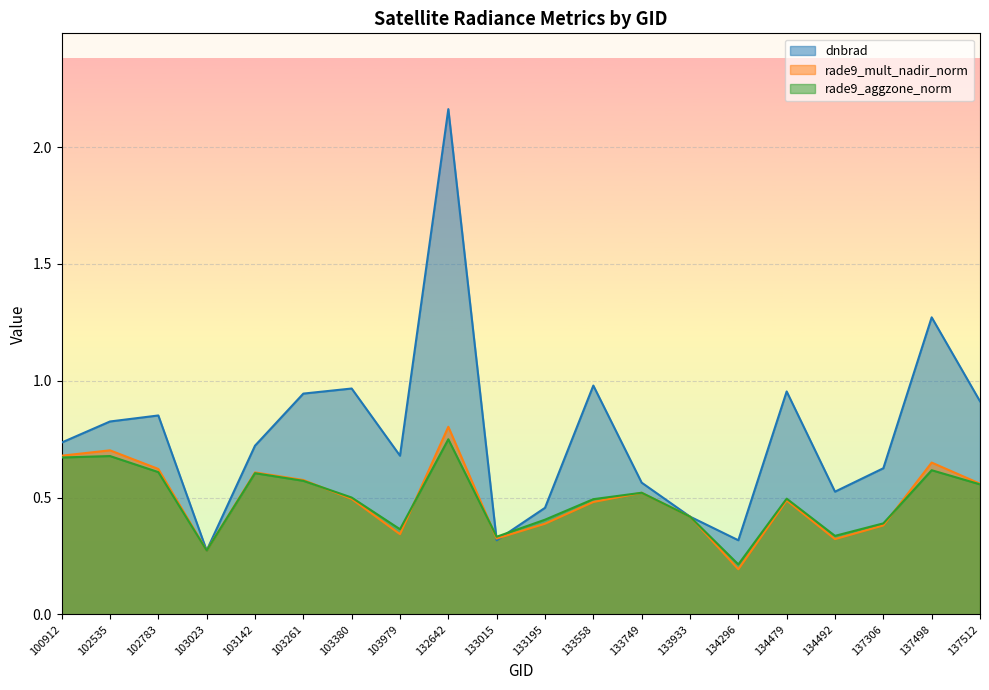

Count the number of categories in the chart.

20